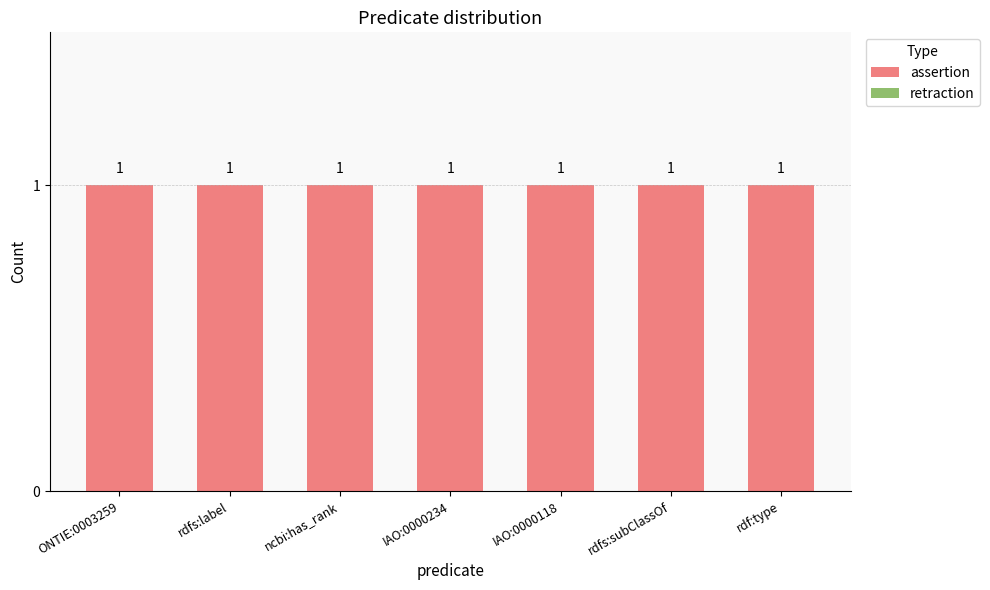

How many series are shown in this chart?

2